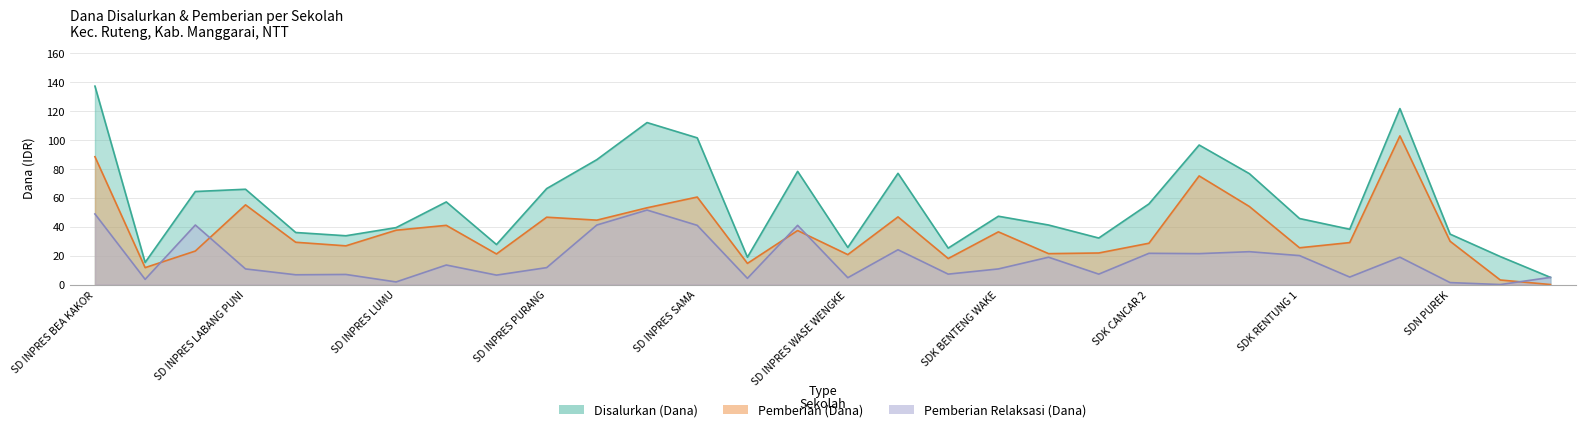

True or false: Pemberian (Dana) and Disalurkan (Dana) cross at least once.

False